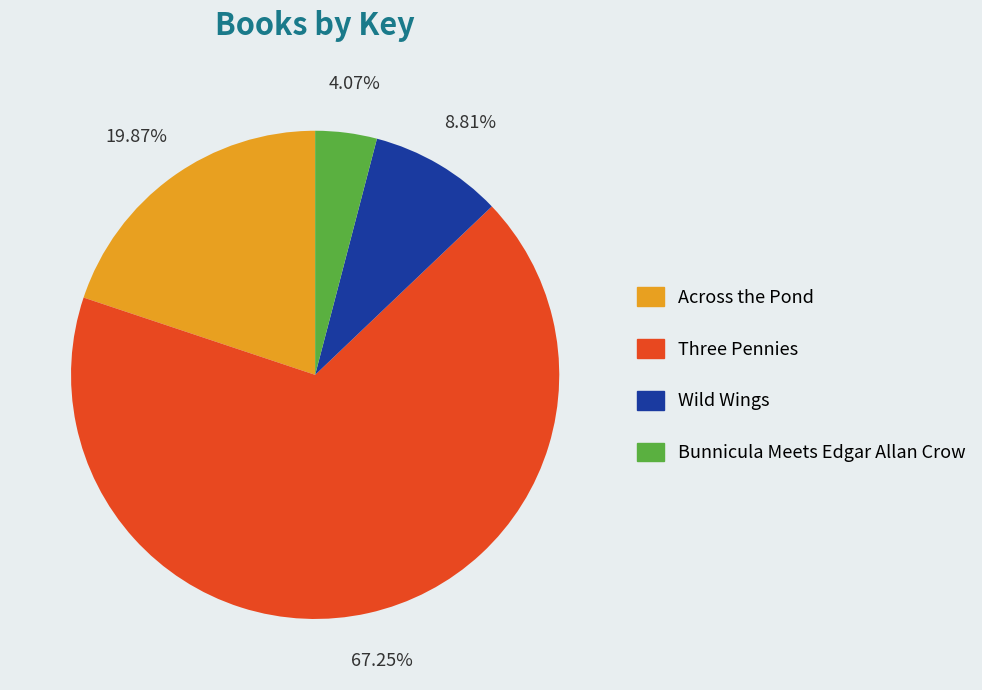

Is the sum of Bunnicula Meets Edgar Allan Crow and Across the Pond greater than half?

No